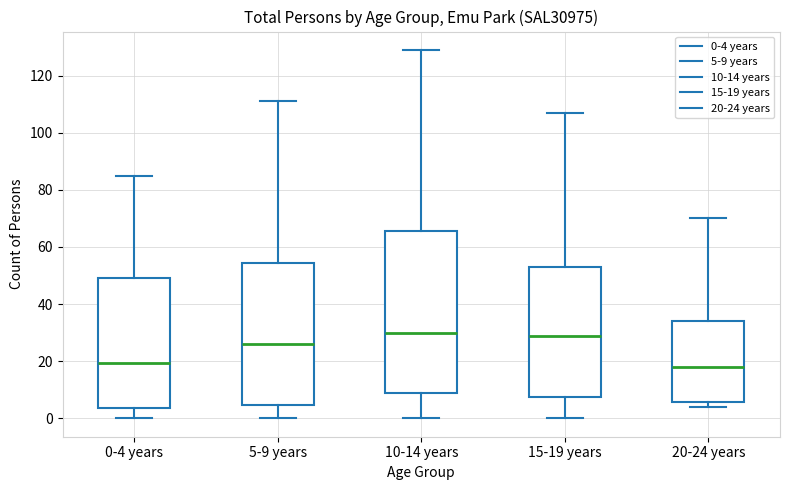

Which box is the tallest, from its lower edge to its upper edge?

10-14 years